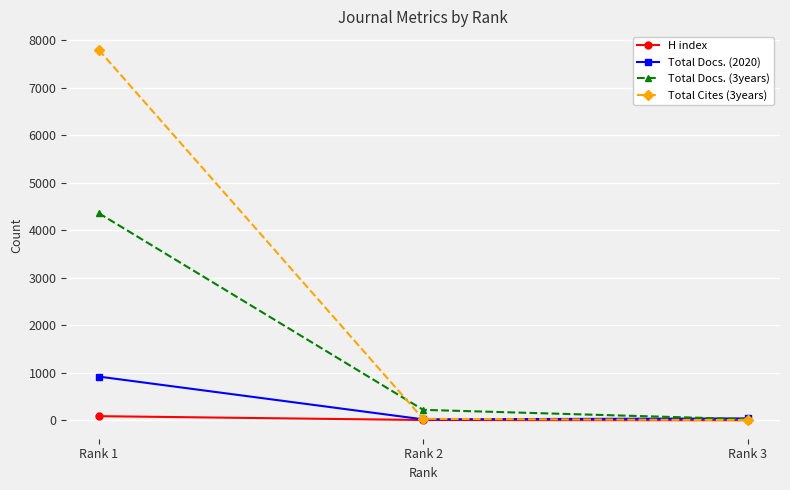

At which category is the sum across all series the highest?

Rank 1